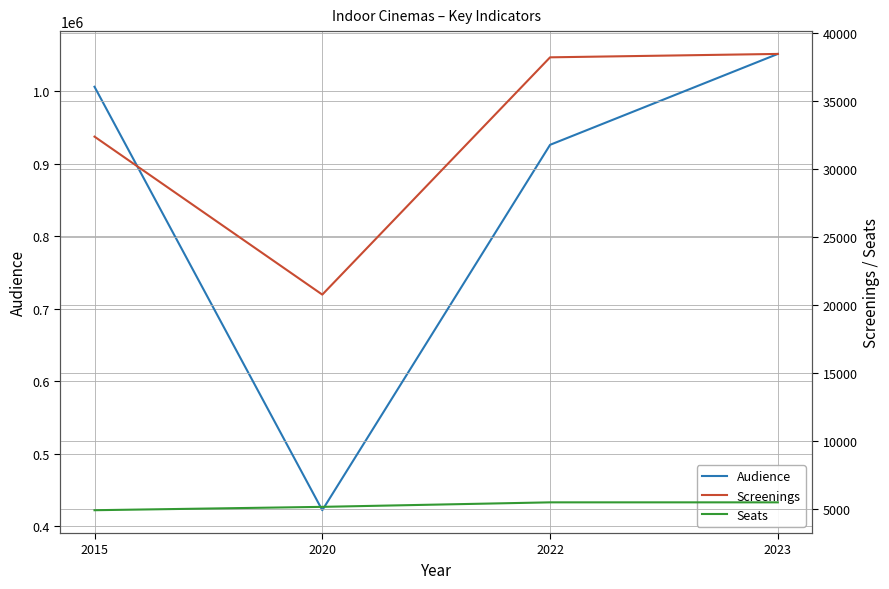

List the series in order of their peak value, lowest first.

Seats, Screenings, Audience